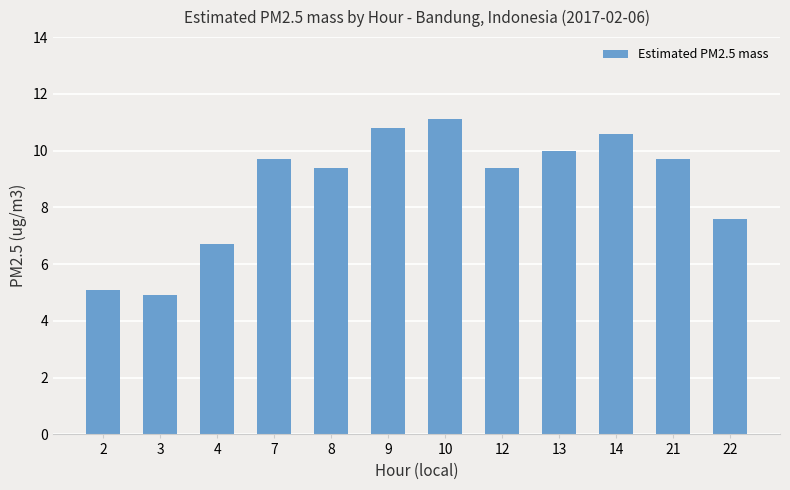

Is it true that the value at 9 is 17.2?

False